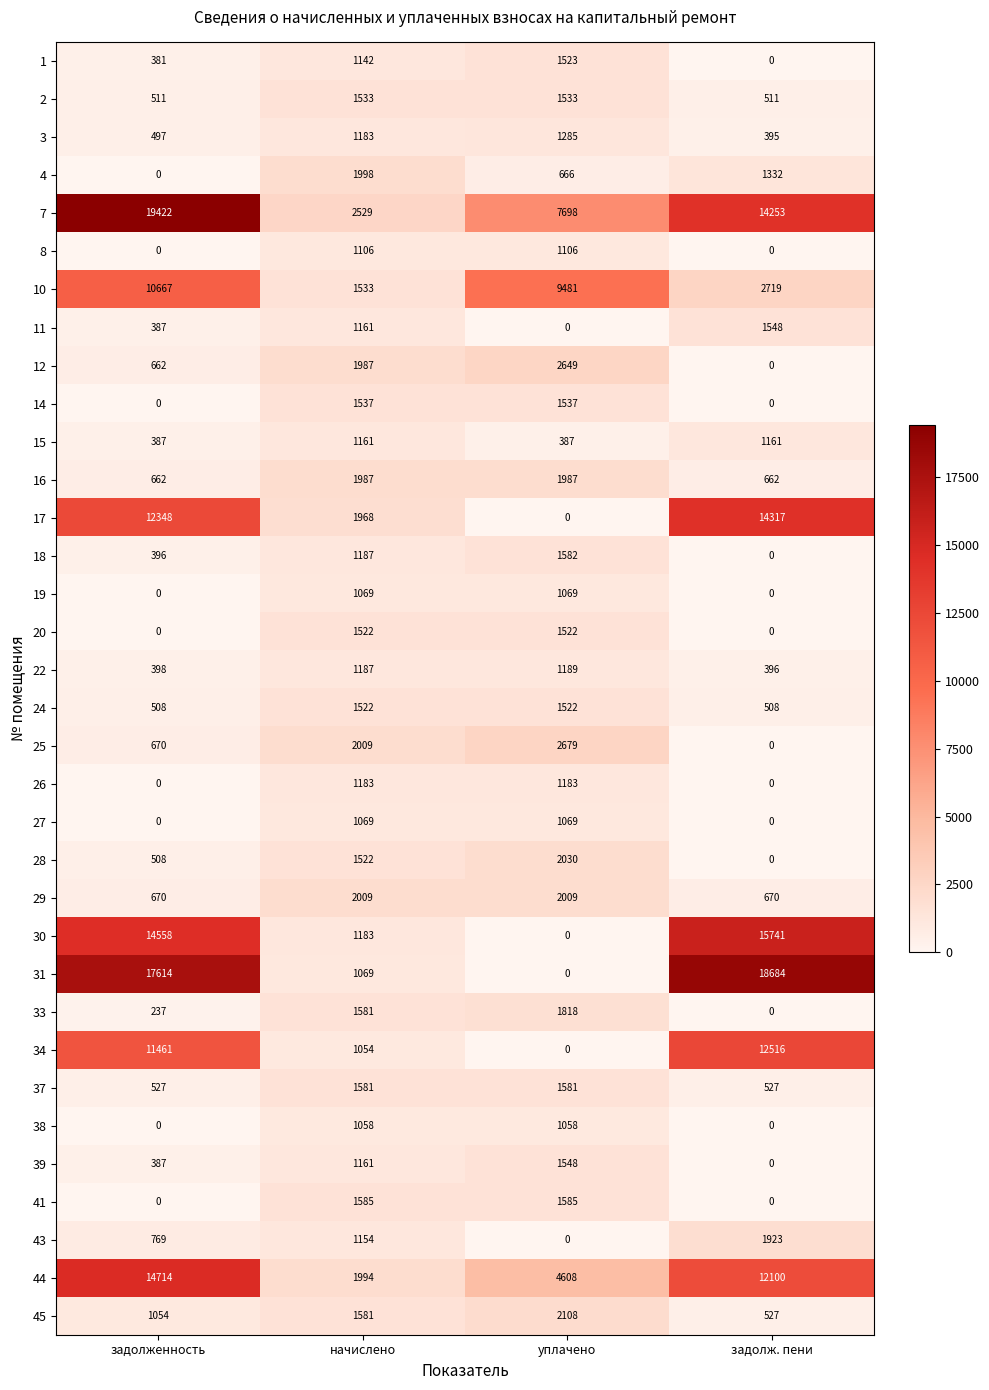

Rank the categories by 22 value from highest to lowest.

уплачено, начислено, задолженность, задолж. пени